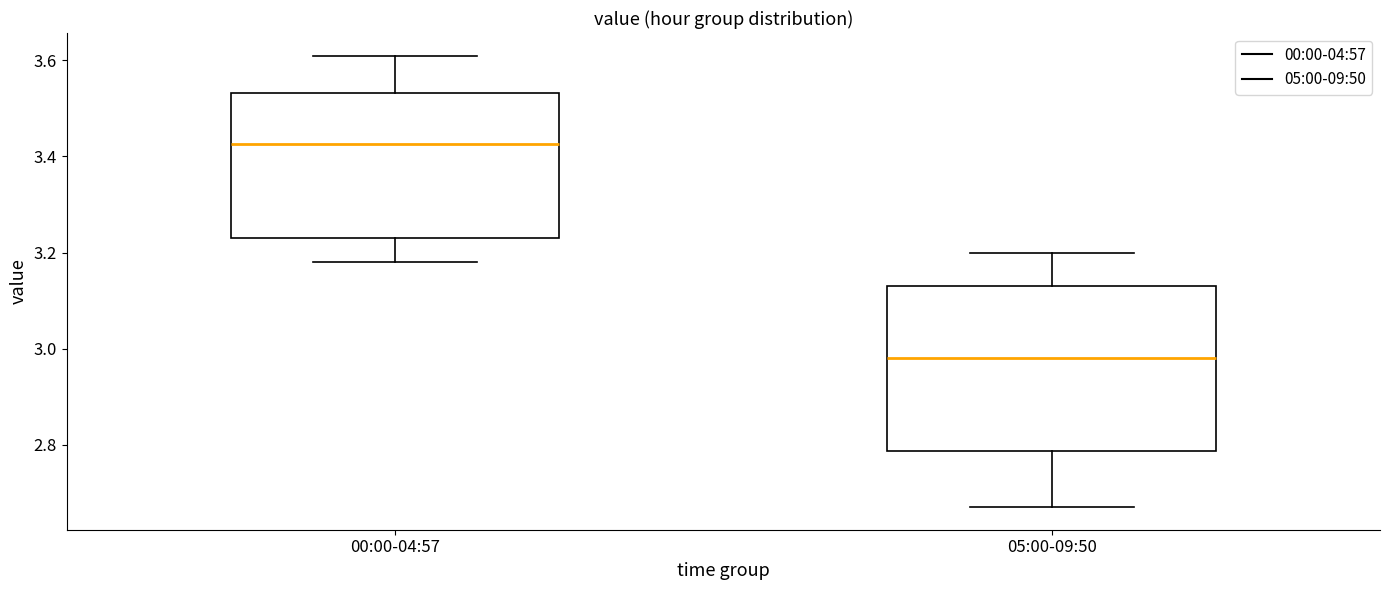

Reading left to right, transcribe this box plot: for each box, give where its median line is, the range the box spans, and where its two whiskers end, as read against the y-axis. The values are not printed on the chart, so give them approximately, as read against the axis.

00:00-04:57: median 3.42, box 3.24 to 3.54, whiskers 3.18 to 3.62
05:00-09:50: median 2.98, box 2.78 to 3.14, whiskers 2.68 to 3.20